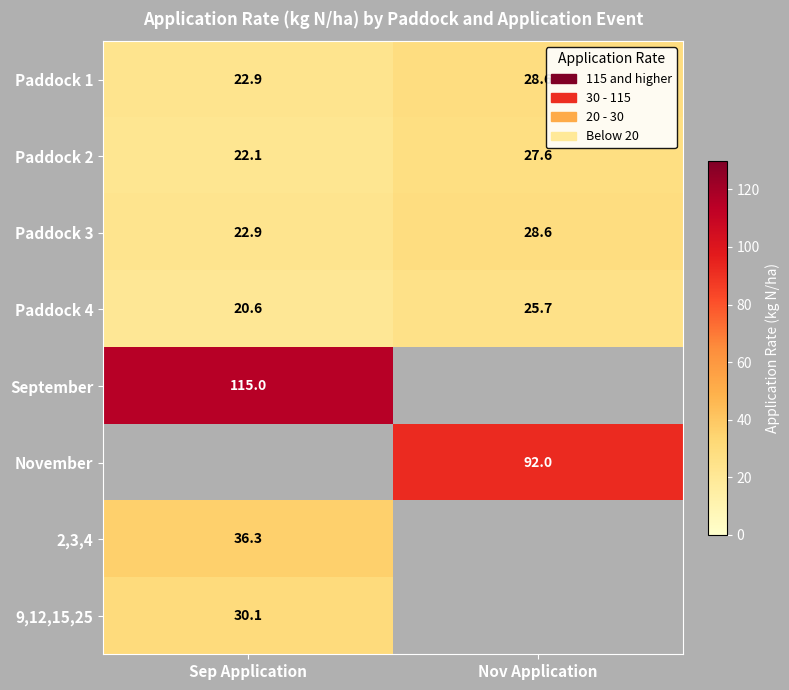

What is the average value of the Paddock 3 series?

25.8